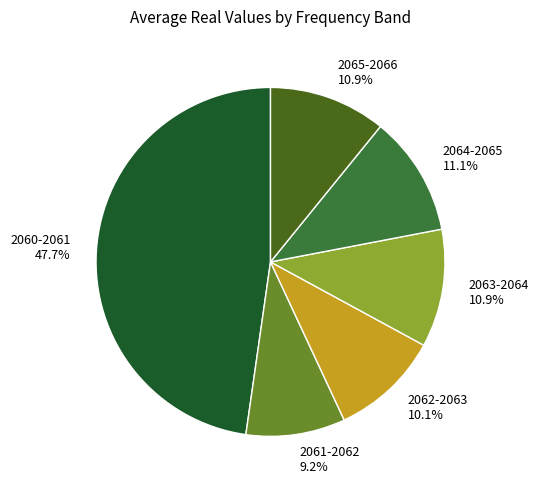

Between 2061-2062 and 2062-2063, which is larger?

2062-2063